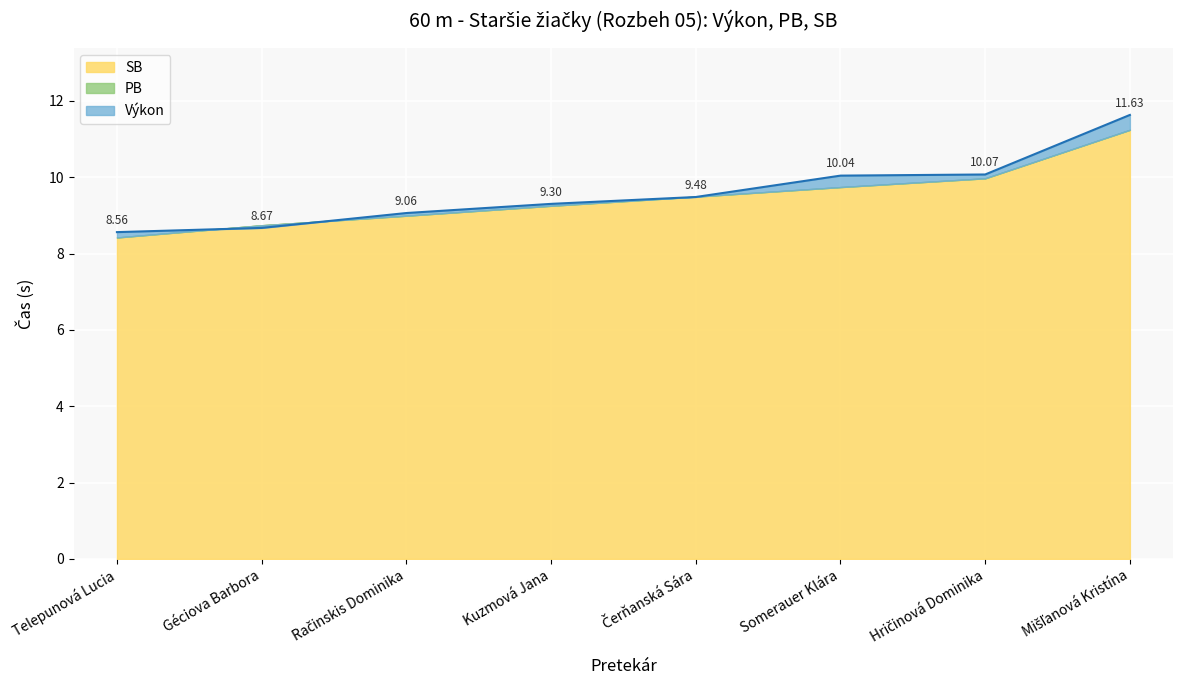

What are all the series names shown in the legend?

Výkon, PB, SB